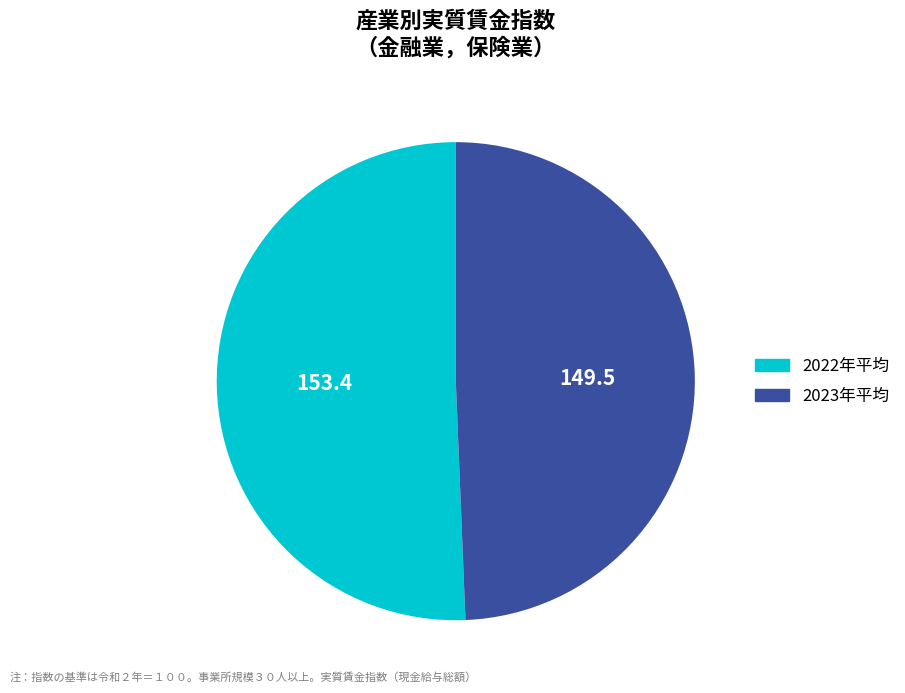

Is there a majority slice in this chart?

Yes